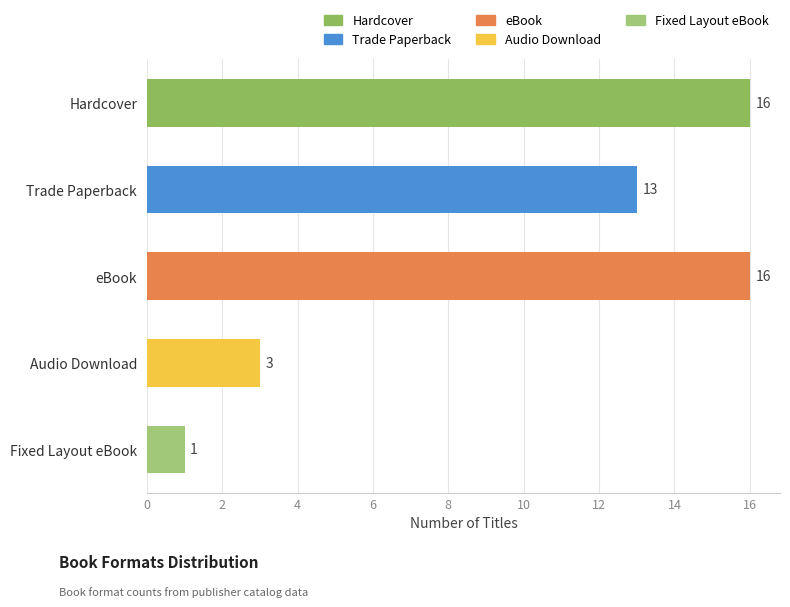

Reading top to bottom, list all the values displayed in this chart.

16	13	16	3	1